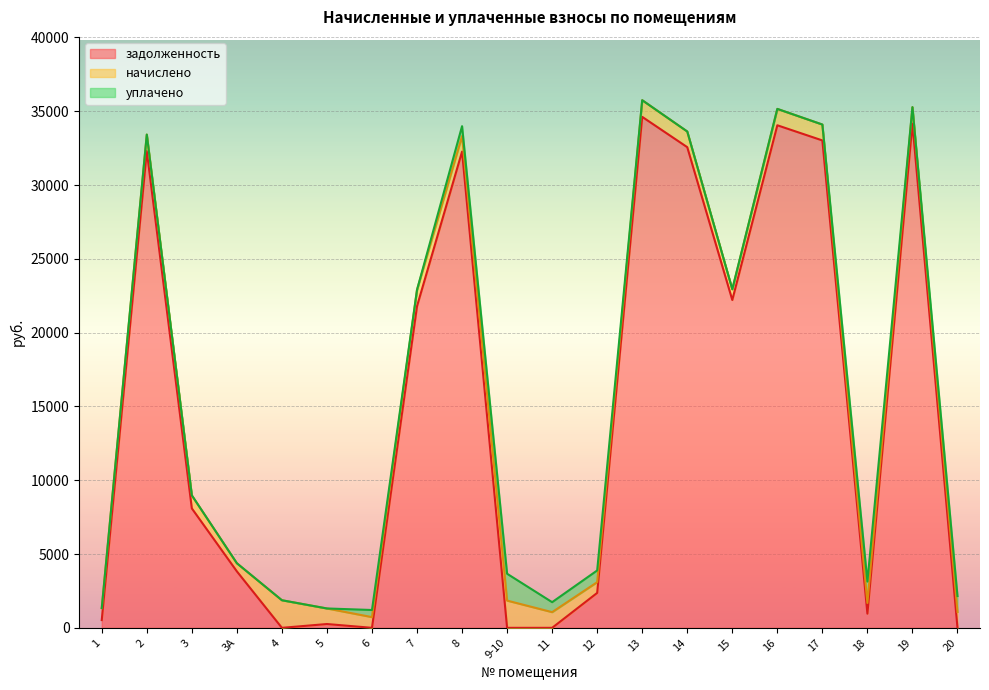

Which series has the largest total across all categories?

задолженность